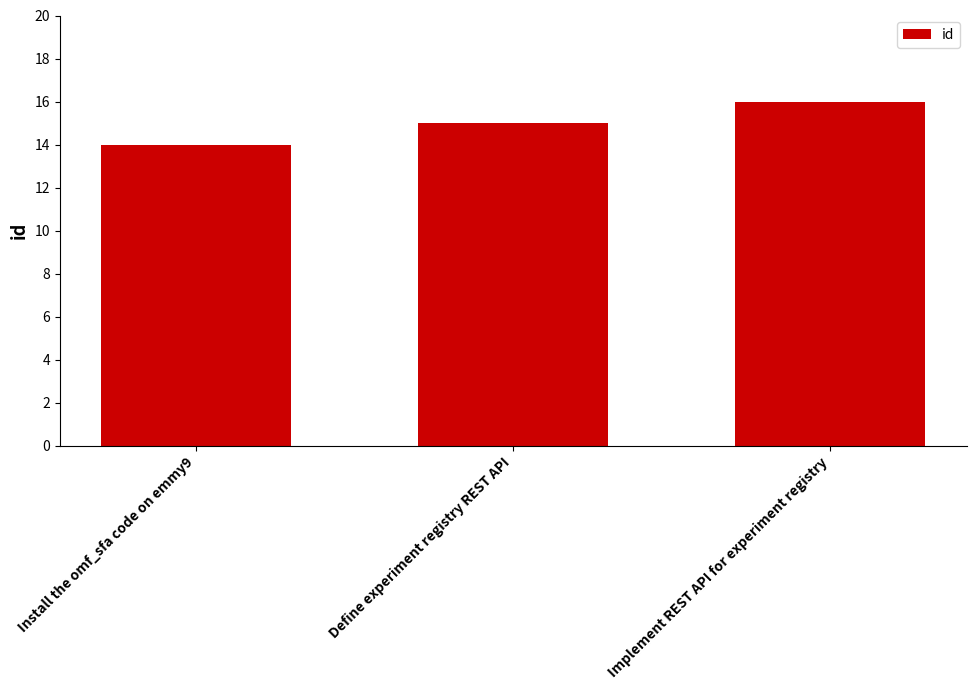

List the labels in order of value, smallest first.

Install the omf_sfa code on emmy9, Define experiment registry REST API, Implement REST API for experiment registry